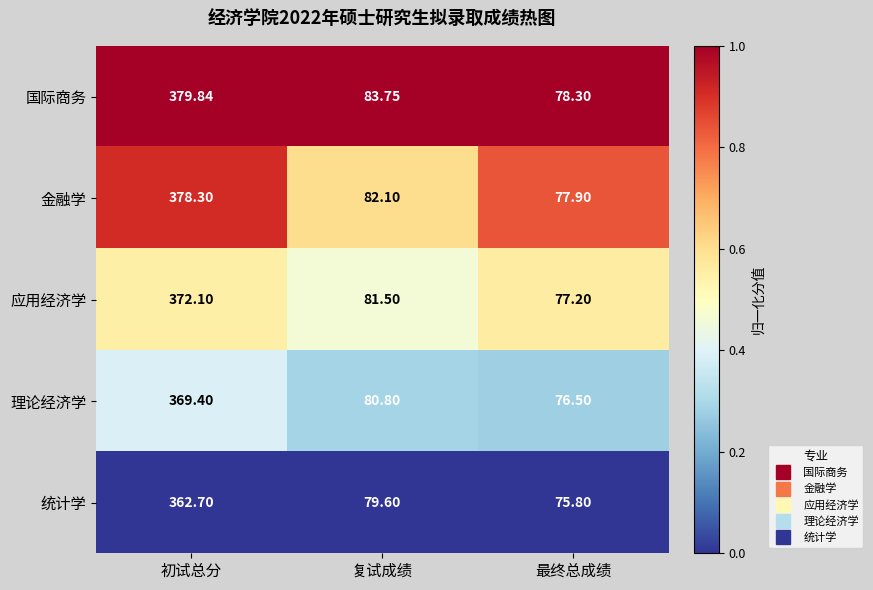

Which label corresponds to the smallest value in the chart?

最终总成绩